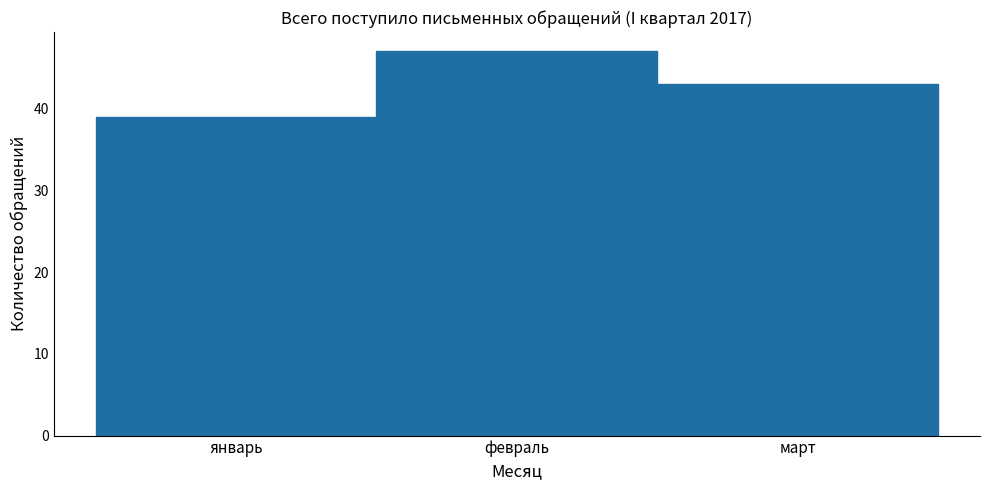

Reading left to right, what are all the values shown in this chart?

39	47	43